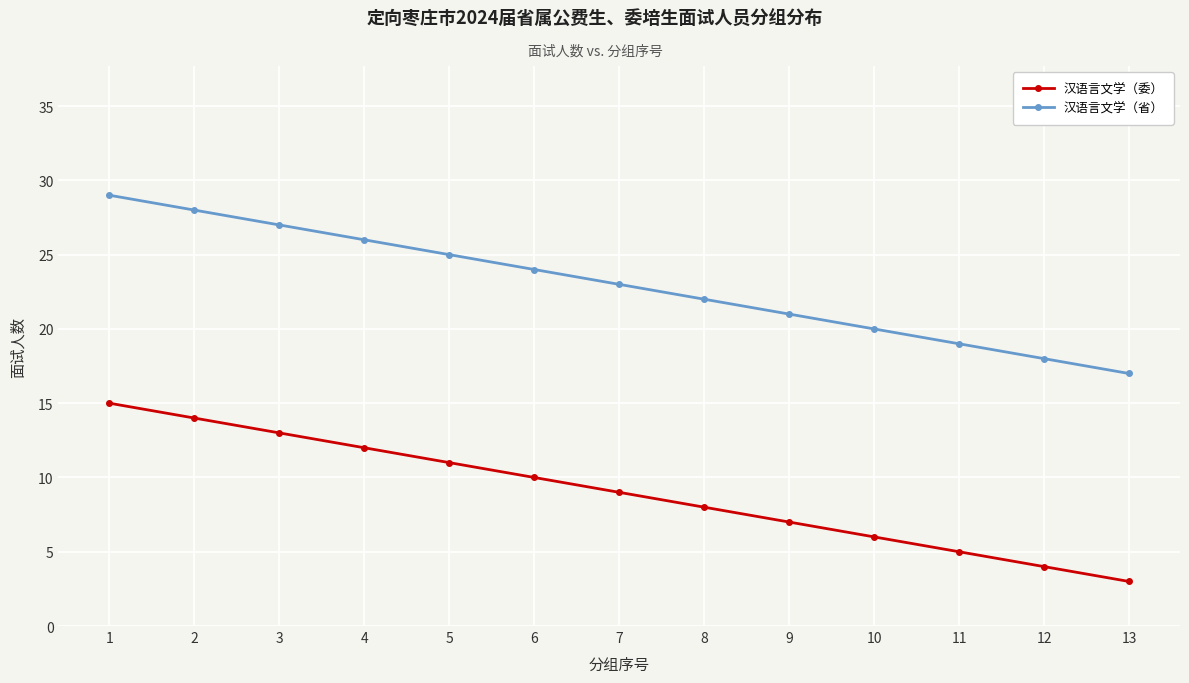

Which label corresponds to the largest value in the chart?

1